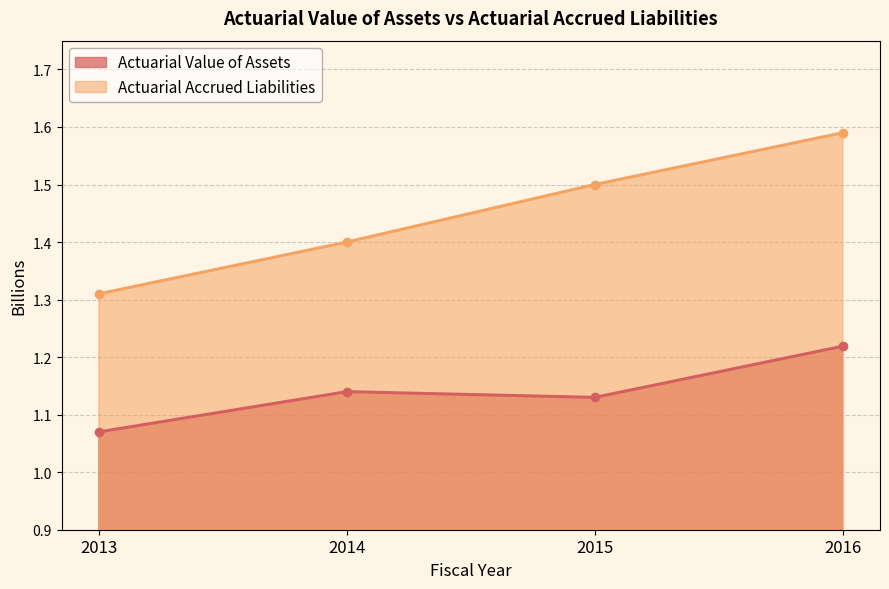

Reading left to right, what are all the values shown in this chart?

Actuarial Value of Assets: 2013=1.1	2014=1.1	2015=1.1	2016=1.2
Actuarial Accrued Liabilities: 2013=1.3	2014=1.4	2015=1.5	2016=1.6